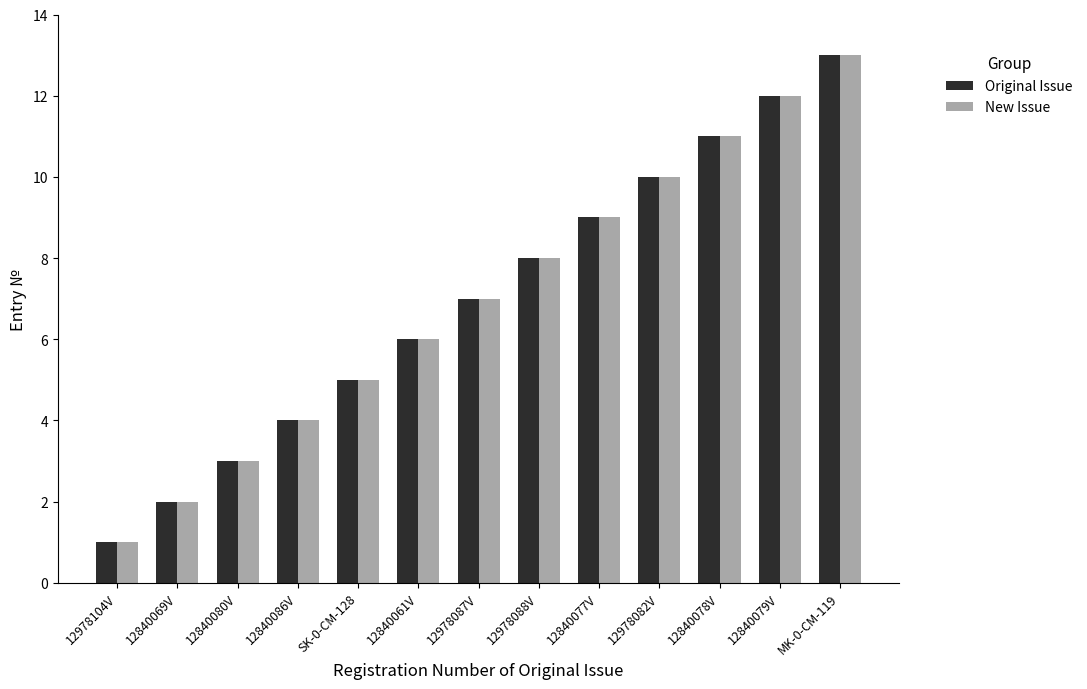

What is the difference between the maximum and minimum values in the Original Issue series?

12